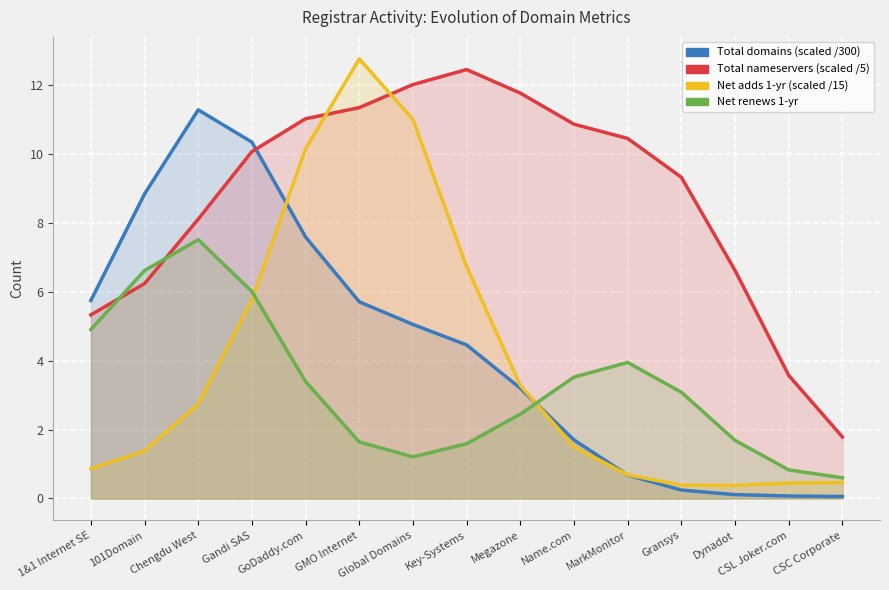

What is the minimum value for total-domains?

0.1